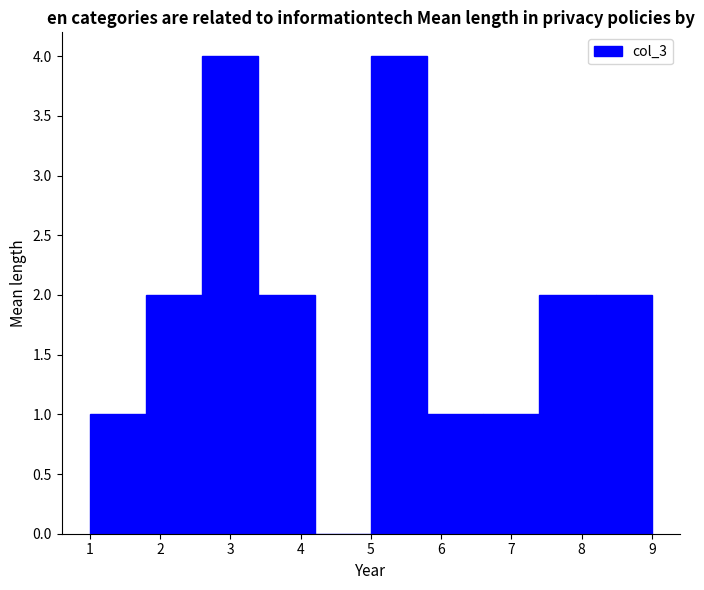

Reading left to right, list every bar in this chart as the range it spans on the x-axis followed by its height. The values are not printed on the chart, so give them approximately, as read against the axis.

1.0 to 1.8: 1
1.8 to 2.6: 2
2.6 to 3.4: 4
3.4 to 4.2: 2
4.2 to 5.0: 0
5.0 to 5.8: 4
5.8 to 6.6: 1
6.6 to 7.4: 1
7.4 to 8.2: 2
8.2 to 9.0: 2